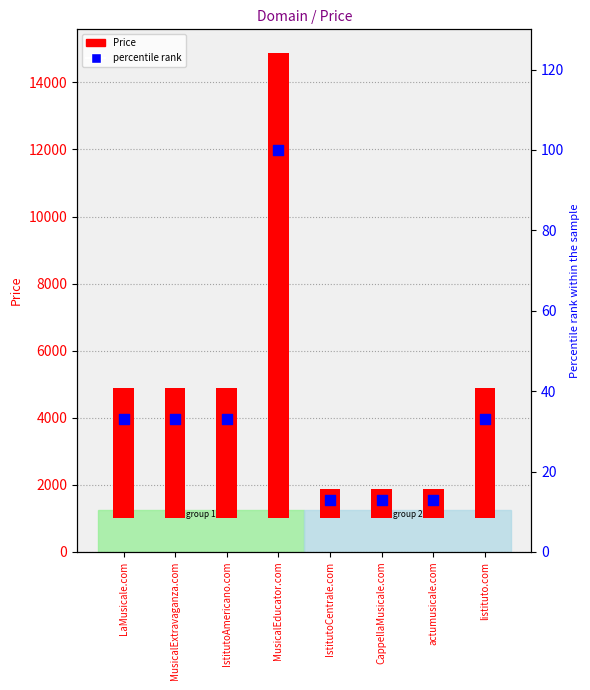

What is the total value across all series at IstitutoCentrale.com?

901